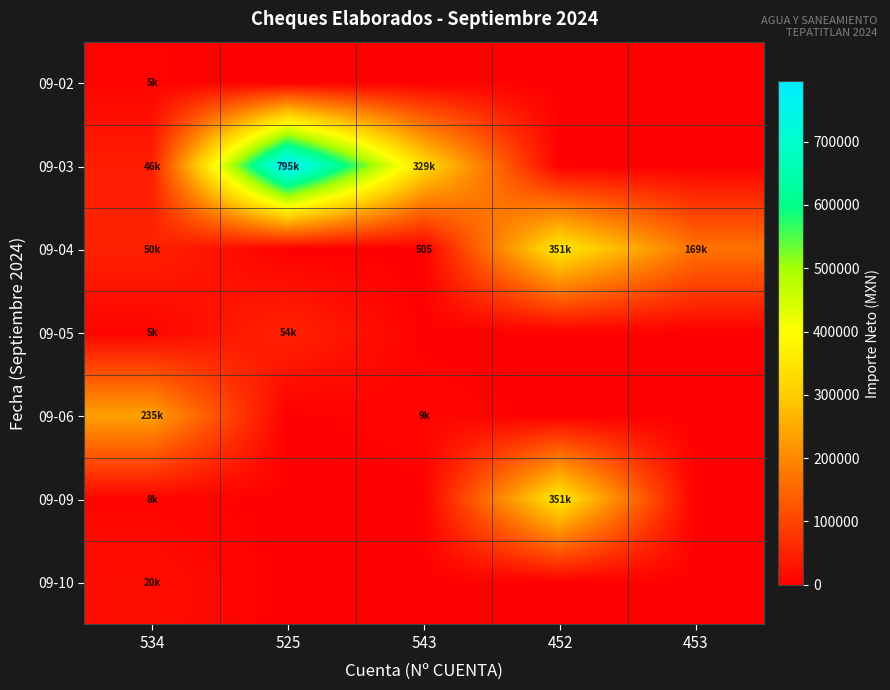

Which series has the widest spread of values?

09-03